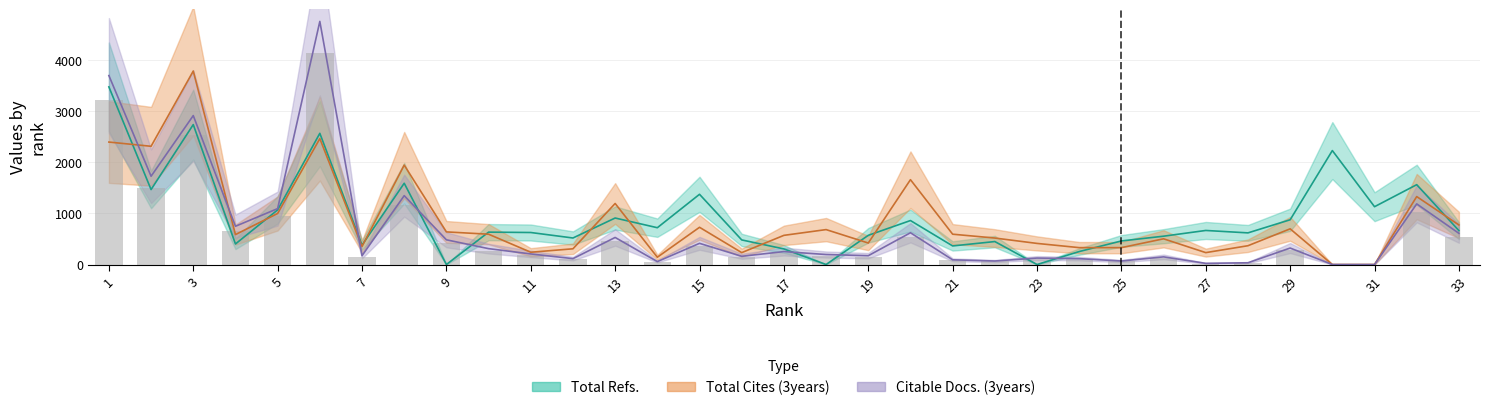

What are all the series names shown in the legend?

Total Refs., Total Cites (3years), Citable Docs. (3years)